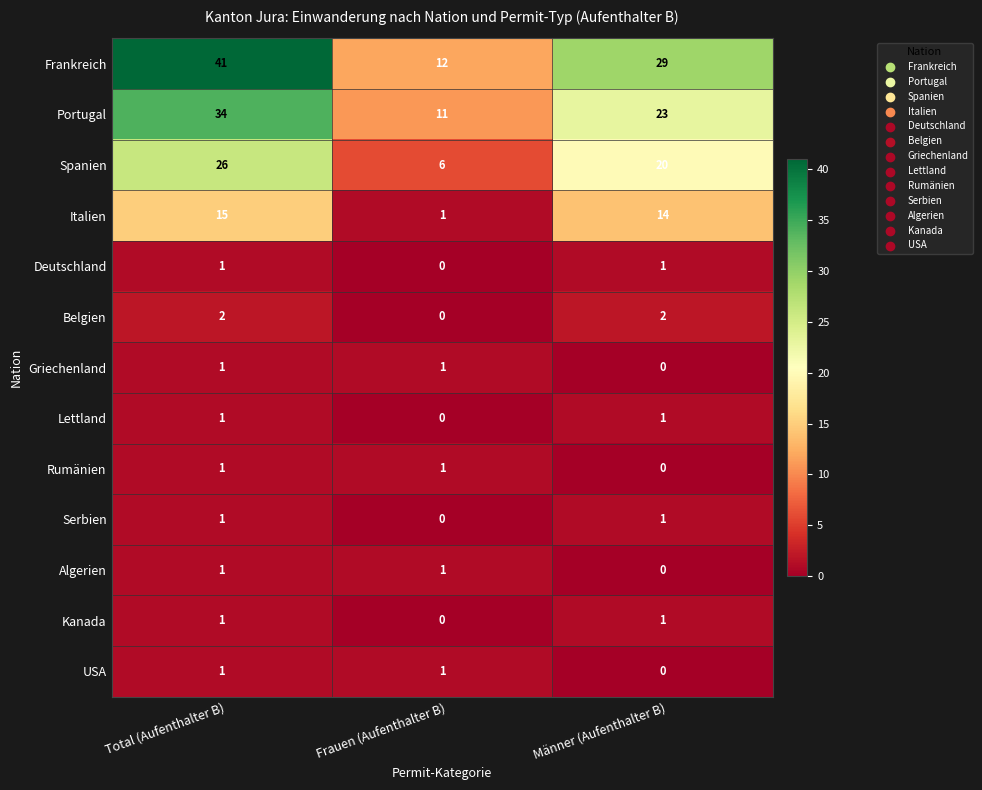

Where is Kanada nearest to the value 0?

Frauen (Aufenthalter B)